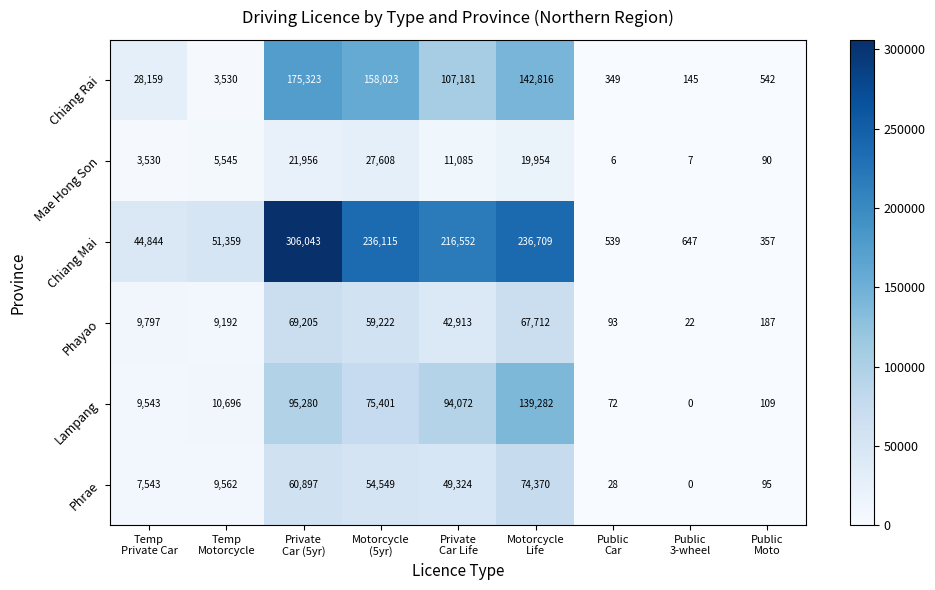

What is the difference between the highest and lowest values at Public
3-wheel?

647